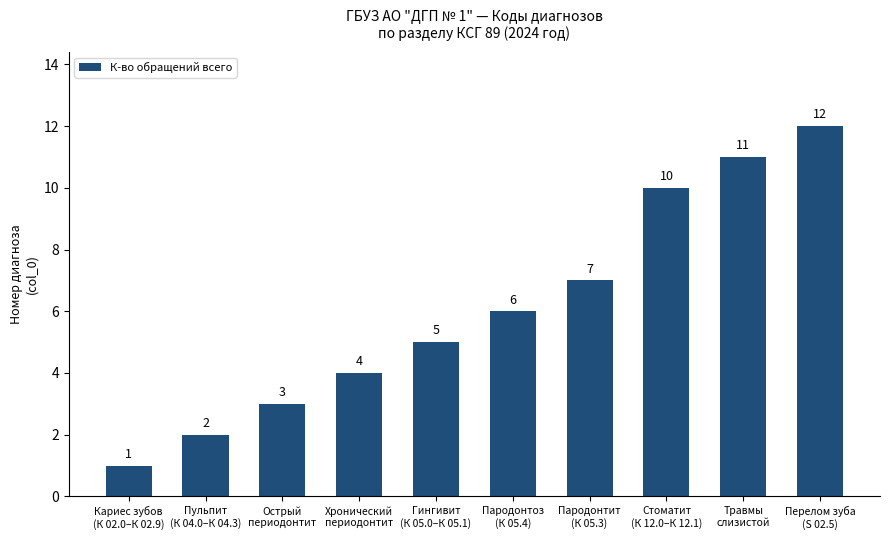

What is the greatest value displayed?

12